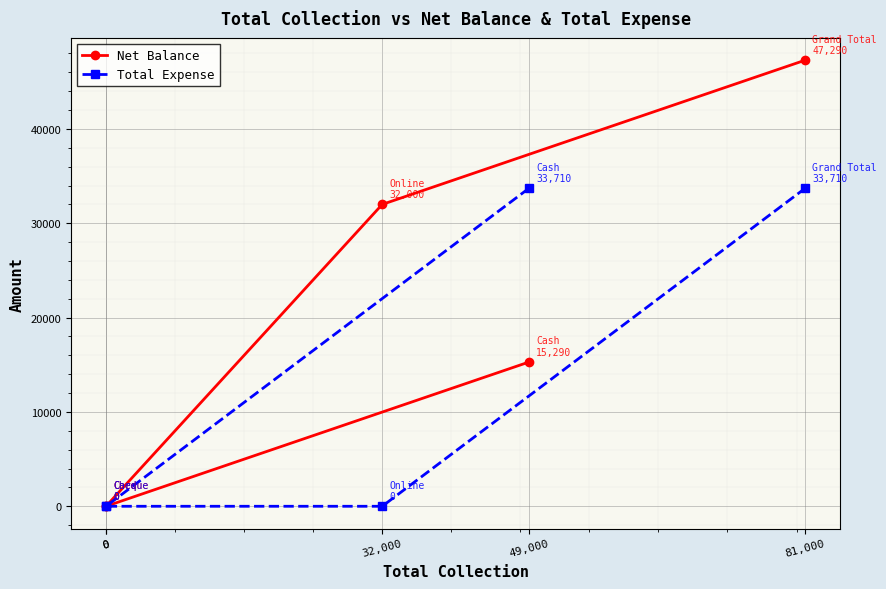

Which series has the largest total across all categories?

Net Balance